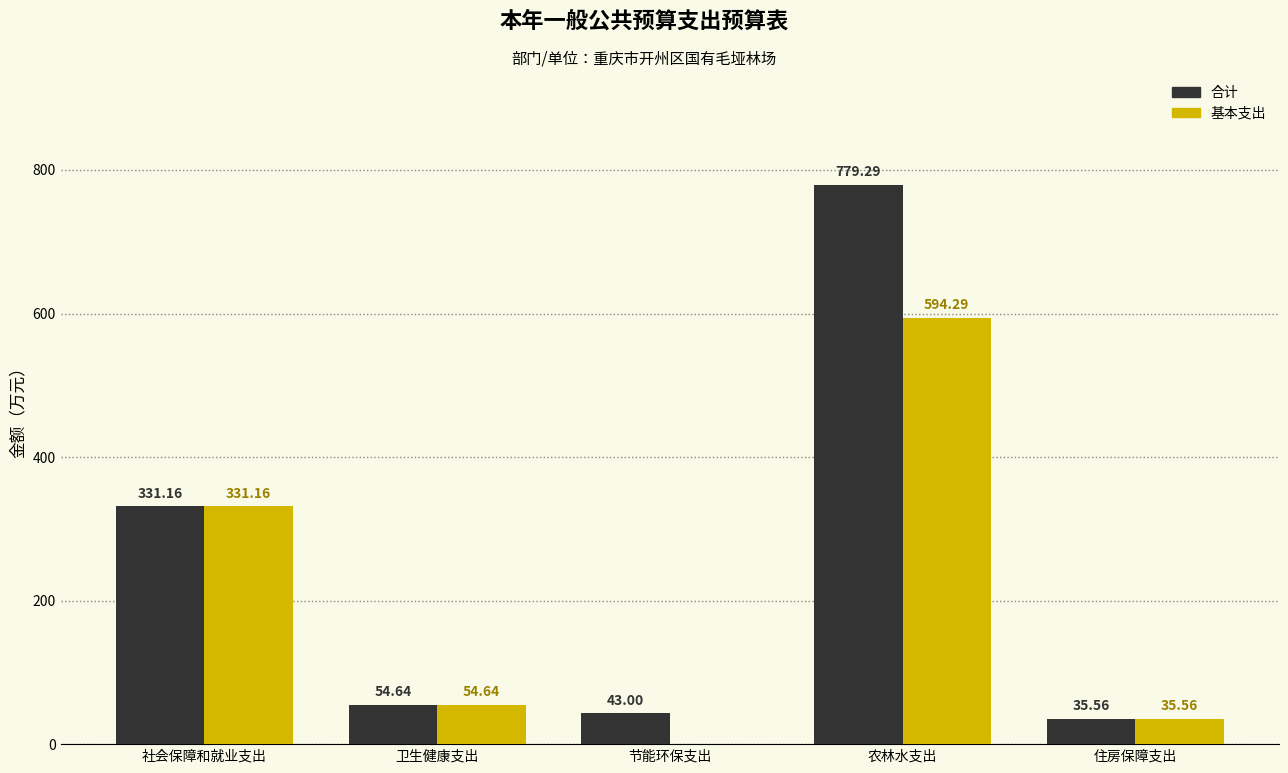

Where is 合计 nearest to the value 407?

社会保障和就业支出